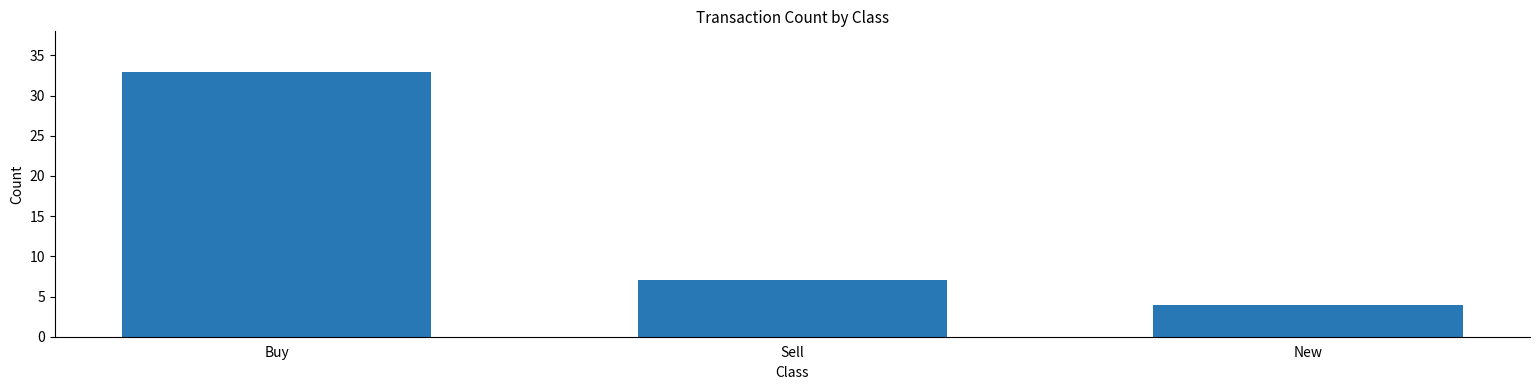

How many categories are shown in the chart?

3